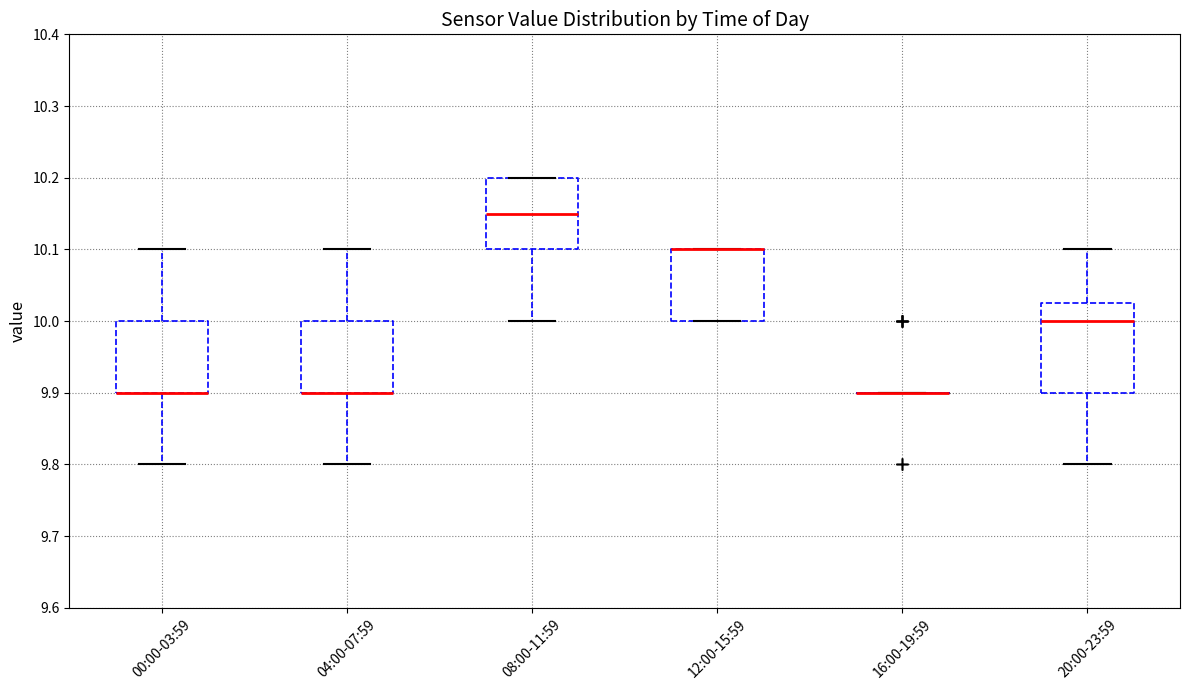

Reading left to right, read every box against the y-axis: the position of its median line, the range the box covers, and the ends of its whiskers. The values are not printed on the chart, so give them approximately, as read against the axis.

00:00-03:59: median 9.90 (drawn on the box's lower edge), box 9.90 to 10.00, whiskers 9.80 to 10.10
04:00-07:59: median 9.90 (drawn on the box's lower edge), box 9.90 to 10.00, whiskers 9.80 to 10.10
08:00-11:59: median 10.15, box 10.10 to 10.20, whiskers 10.00 to 10.20
12:00-15:59: median 10.10 (drawn on the box's upper edge), box 10.00 to 10.10, whiskers 10.00 to 10.10
16:00-19:59: box collapsed to a line at 9.90, whiskers 9.90 to 9.90
20:00-23:59: median 10.00, box 9.90 to 10.03, whiskers 9.80 to 10.10